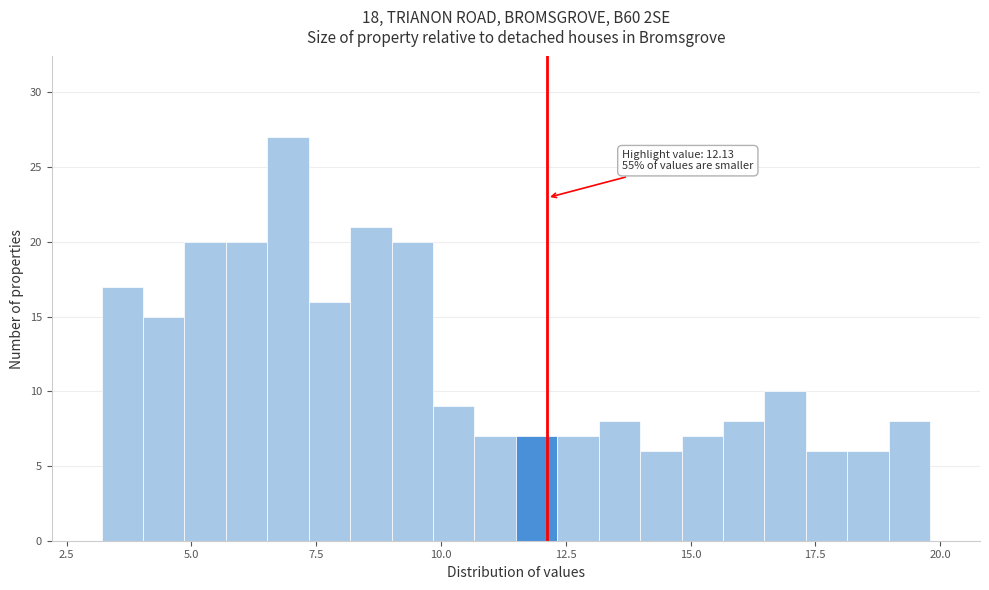

Read against the x-axis, roughly where is the centre of the tallest bar?

7.0